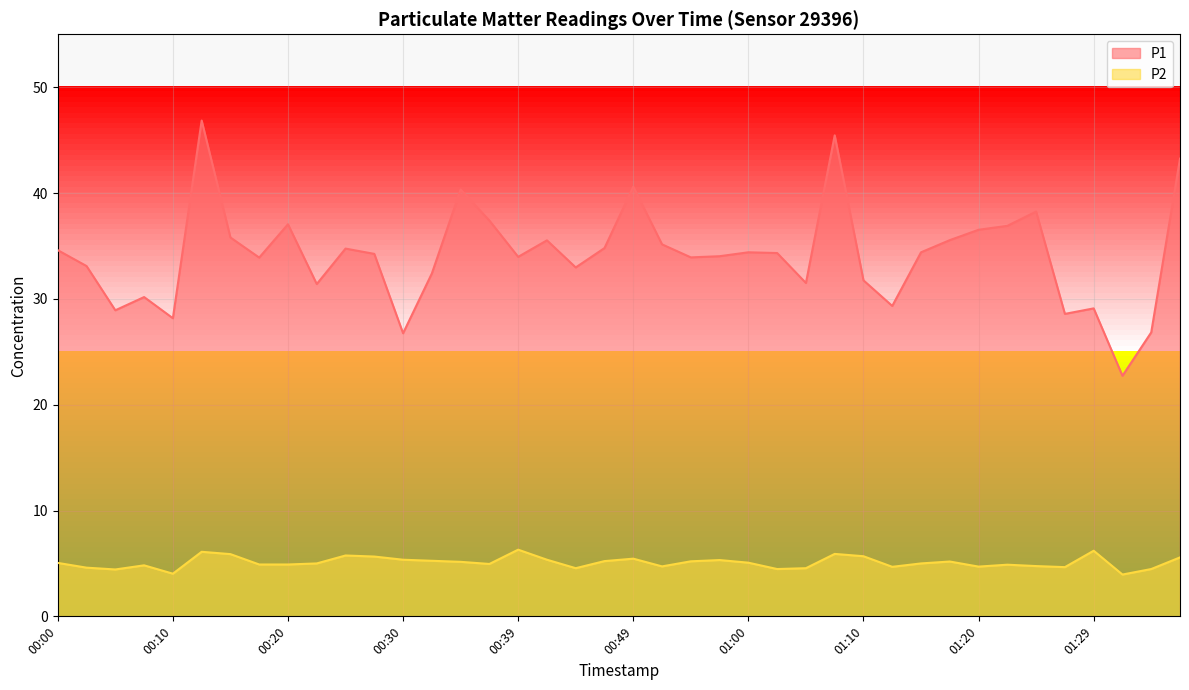

How many interior local peaks does the P2 series have?

10